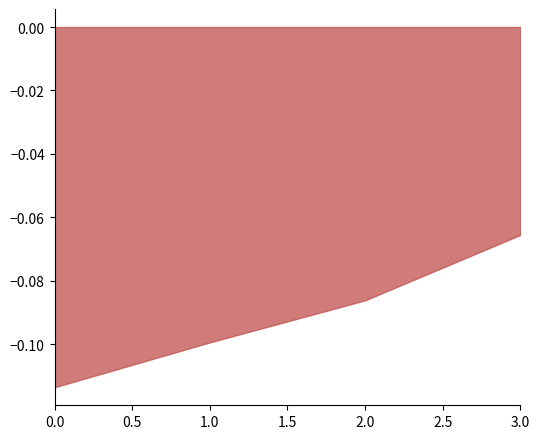

List the labels in order of value, largest first.

3.0, 2.0, 1.0, 0.0